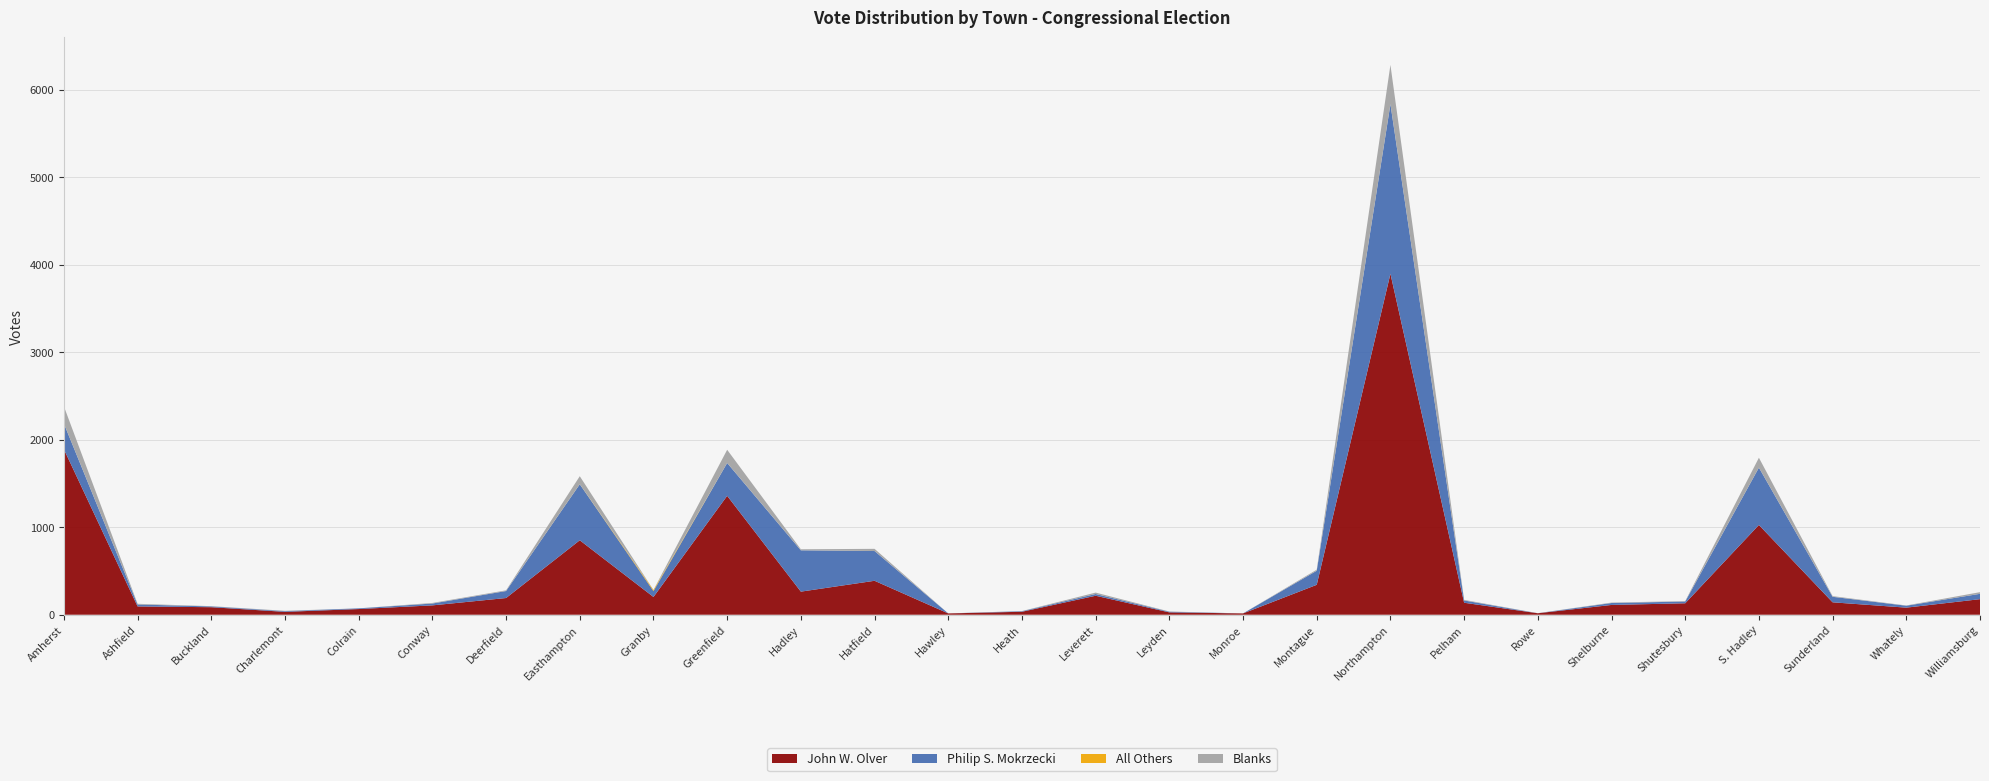

Reading right to left, transcribe all the data shown in this chart.

John W. Olver: 178	81	142	1026	131	112	17	137	3896	342	15	27	217	34	15	388	264	1359	203	851	191	107	65	33	86	95	1891
Philip S. Mokrzecki: 61	22	63	655	20	22	0	26	1938	161	0	7	20	6	0	340	472	375	67	640	80	21	8	8	9	22	293
All Others: 0	0	0	0	0	0	0	0	0	0	0	0	0	0	0	0	0	0	13	1	0	0	0	0	0	0	0
Blanks: 19	3	8	113	5	5	1	7	449	12	0	3	16	2	0	25	12	151	0	91	8	7	0	4	3	8	197